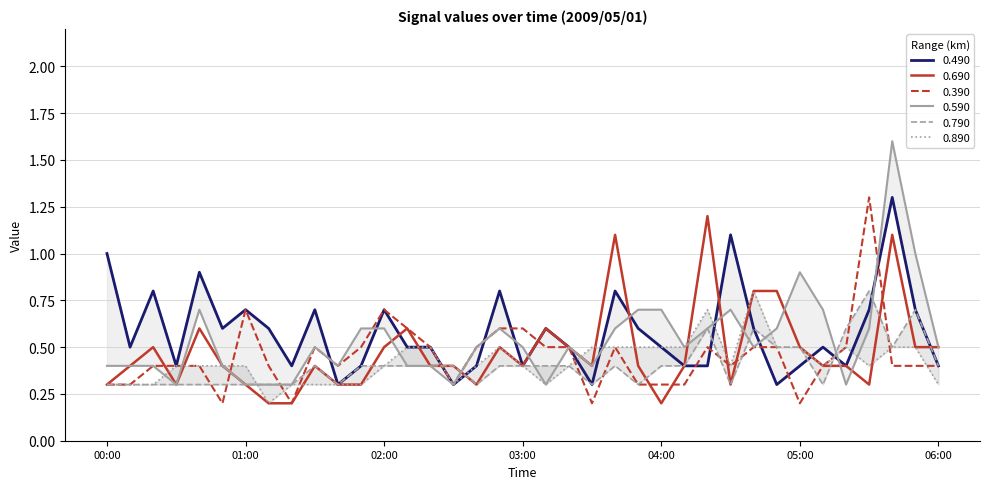

What is the approximate value of 0.790 at 03:40?

0.4